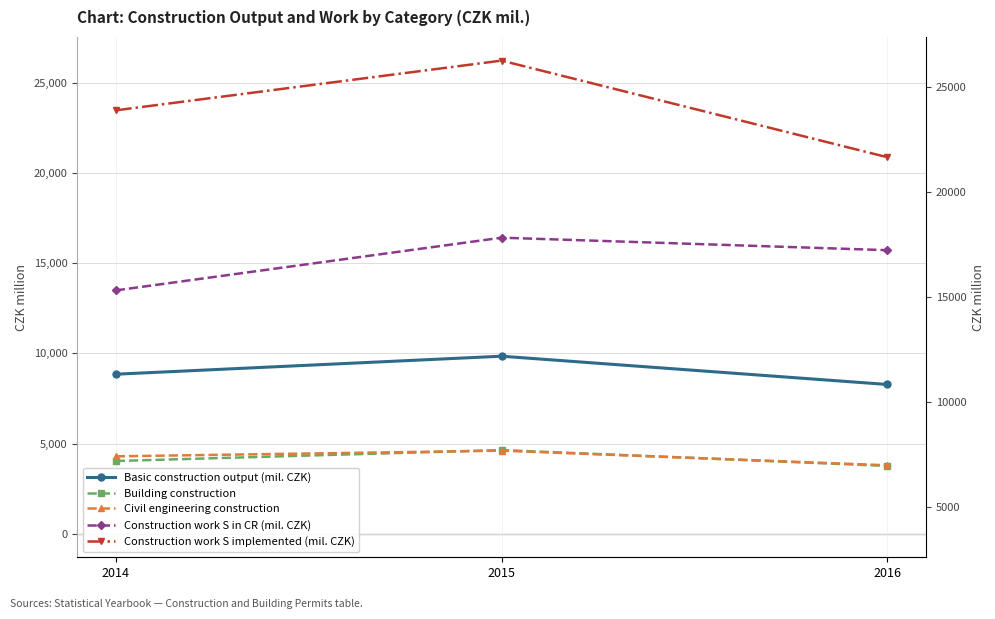

Which series has the largest range (max minus min)?

Construction work S implemented (mil. CZK)